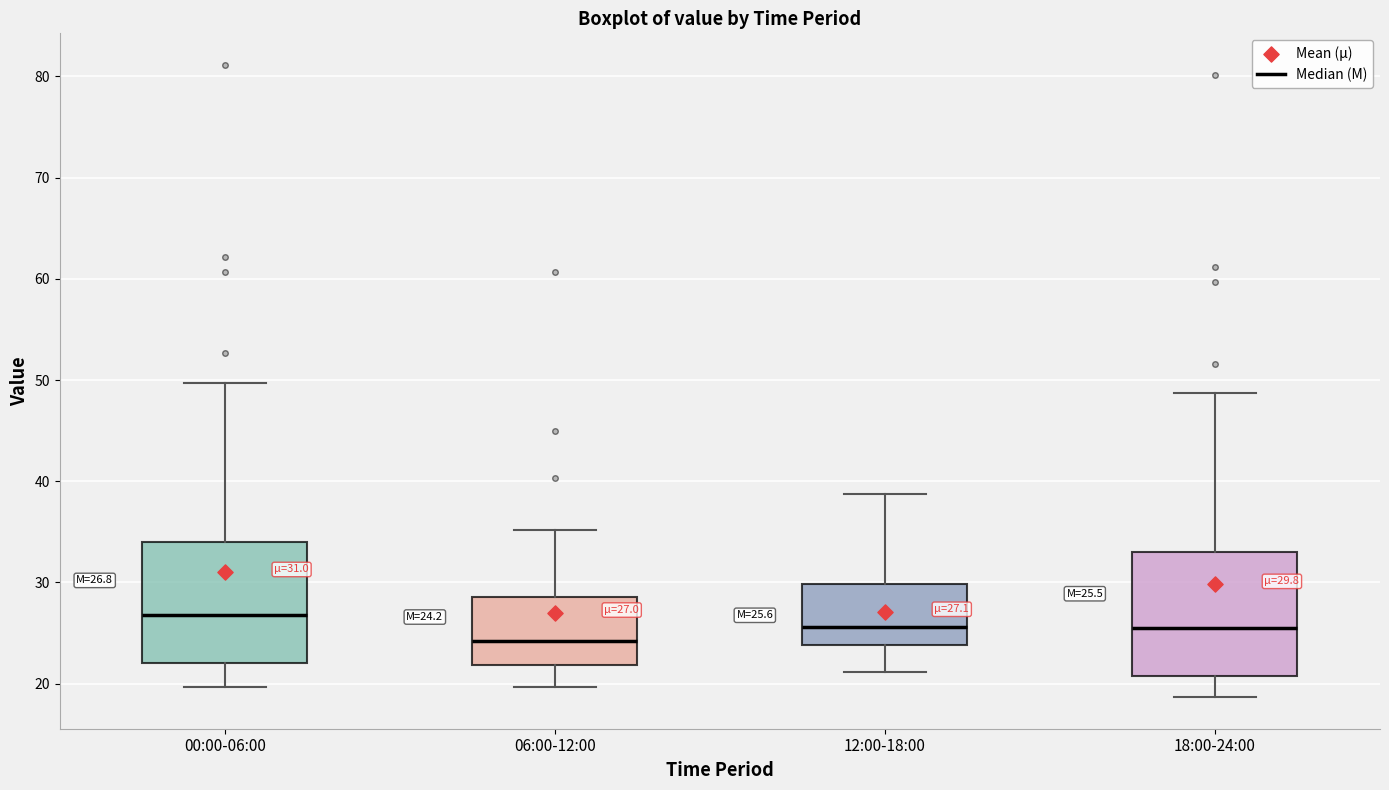

Which box has the highest median line?

00:00-06:00